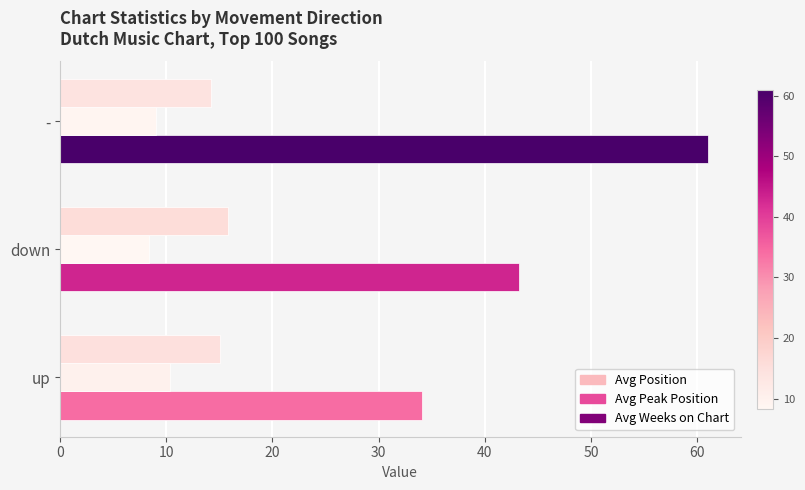

Which category has the lowest value across all series?

down